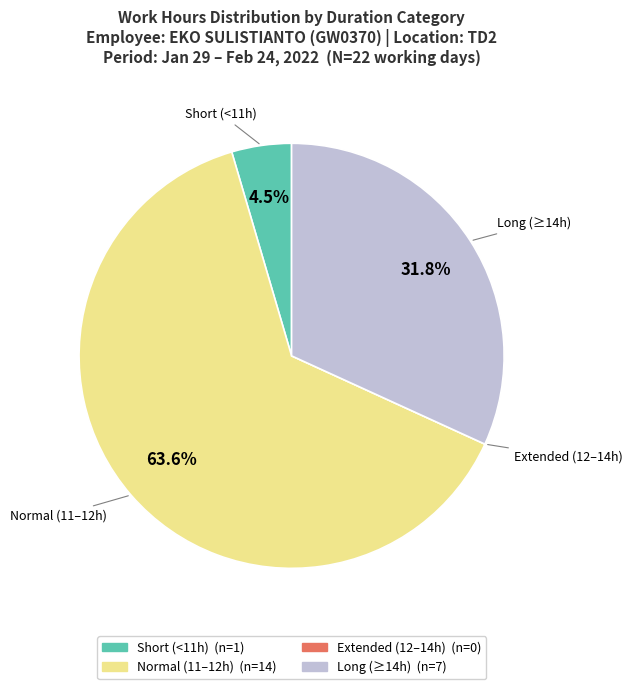

Is there any slice that represents more than half of the pie?

Yes